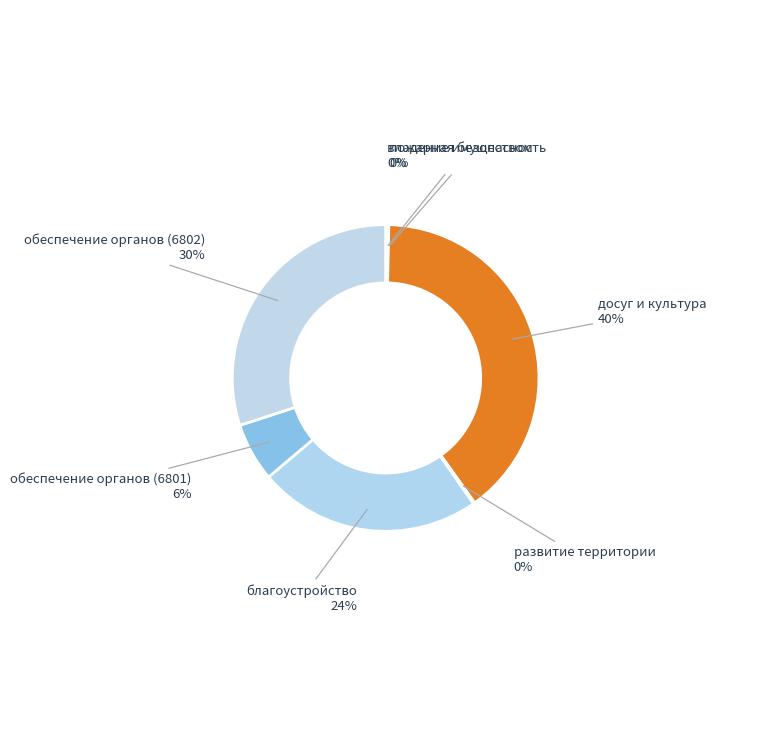

What percentage is the благоустройство slice, to the nearest percent?

24%